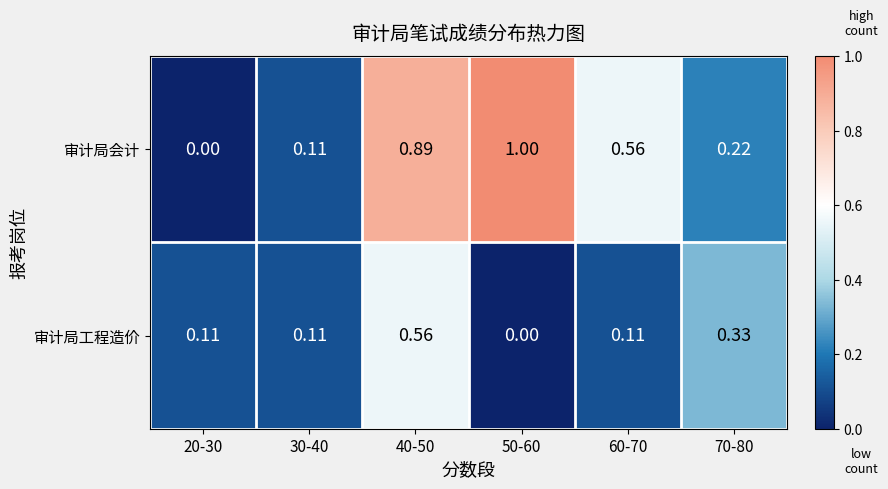

Which series has the largest total across all categories?

审计局会计